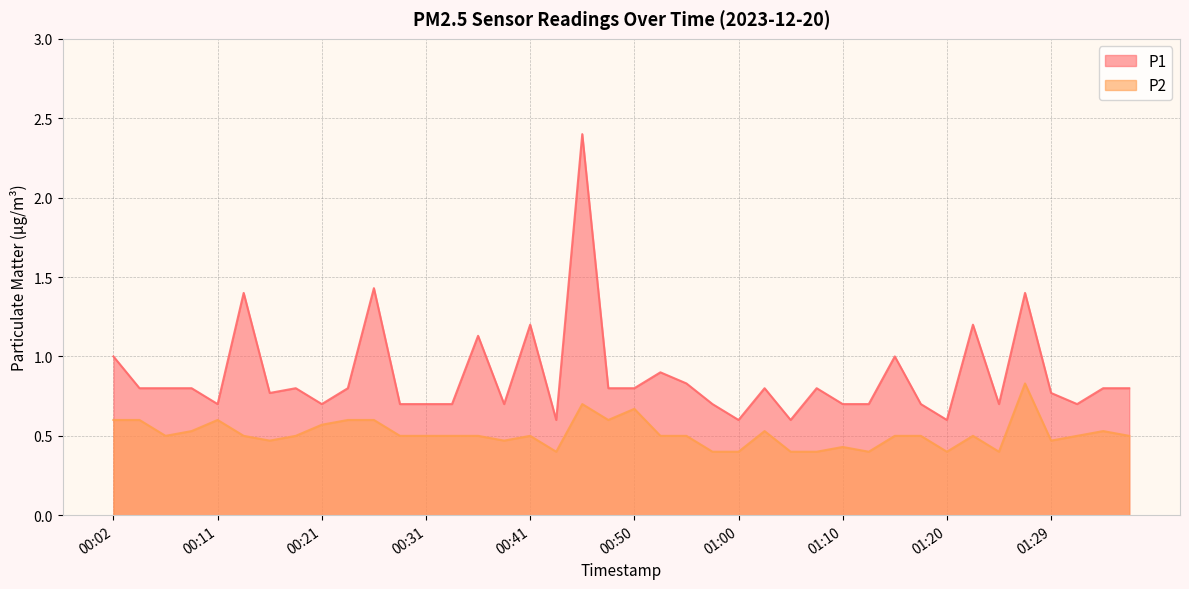

What is the sum of the P1 values at 00:09 and 00:33?

1.5